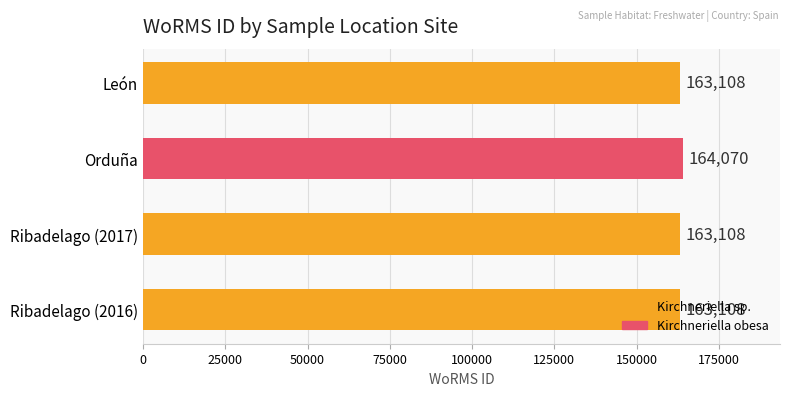

The value at Ribadelago (2016) is 163108. True or false?

True